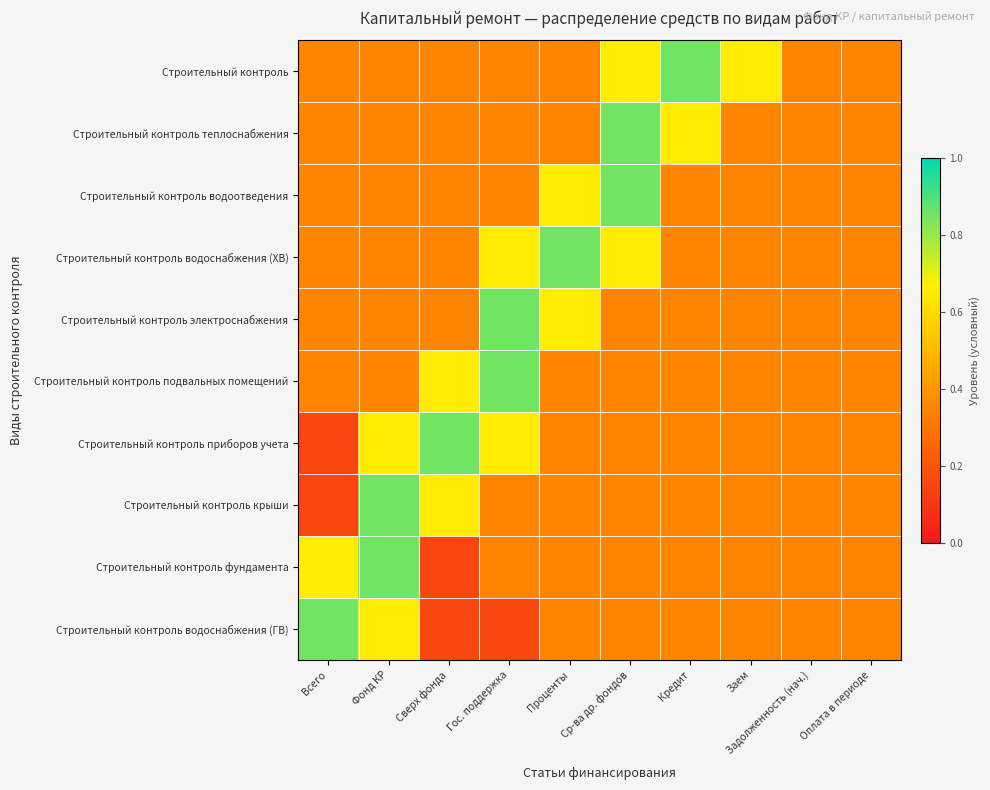

Reading left to right, list all the values displayed in this chart.

Строительный контроль: Всего=0.3	Фонд КР=0.3	Сверх фонда=0.3	Гос. поддержка=0.3	Проценты=0.3	Ср-ва др. фондов=0.7	Кредит=0.8	Заем=0.7	Задолженность (нач.)=0.3	Оплата в периоде=0.3
Строительный контроль теплоснабжения: Всего=0.3	Фонд КР=0.3	Сверх фонда=0.3	Гос. поддержка=0.3	Проценты=0.3	Ср-ва др. фондов=0.8	Кредит=0.7	Заем=0.3	Задолженность (нач.)=0.3	Оплата в периоде=0.3
Строительный контроль водоотведения: Всего=0.3	Фонд КР=0.3	Сверх фонда=0.3	Гос. поддержка=0.3	Проценты=0.7	Ср-ва др. фондов=0.8	Кредит=0.3	Заем=0.3	Задолженность (нач.)=0.3	Оплата в периоде=0.3
Строительный контроль водоснабжения (ХВ): Всего=0.3	Фонд КР=0.3	Сверх фонда=0.3	Гос. поддержка=0.7	Проценты=0.8	Ср-ва др. фондов=0.7	Кредит=0.3	Заем=0.3	Задолженность (нач.)=0.3	Оплата в периоде=0.3
Строительный контроль электроснабжения: Всего=0.3	Фонд КР=0.3	Сверх фонда=0.3	Гос. поддержка=0.8	Проценты=0.7	Ср-ва др. фондов=0.3	Кредит=0.3	Заем=0.3	Задолженность (нач.)=0.3	Оплата в периоде=0.3
Строительный контроль подвальных помещений: Всего=0.3	Фонд КР=0.3	Сверх фонда=0.7	Гос. поддержка=0.8	Проценты=0.3	Ср-ва др. фондов=0.3	Кредит=0.3	Заем=0.3	Задолженность (нач.)=0.3	Оплата в периоде=0.3
Строительный контроль приборов учета: Всего=0.1	Фонд КР=0.7	Сверх фонда=0.8	Гос. поддержка=0.7	Проценты=0.3	Ср-ва др. фондов=0.3	Кредит=0.3	Заем=0.3	Задолженность (нач.)=0.3	Оплата в периоде=0.3
Строительный контроль крыши: Всего=0.1	Фонд КР=0.8	Сверх фонда=0.7	Гос. поддержка=0.3	Проценты=0.3	Ср-ва др. фондов=0.3	Кредит=0.3	Заем=0.3	Задолженность (нач.)=0.3	Оплата в периоде=0.3
Строительный контроль фундамента: Всего=0.7	Фонд КР=0.8	Сверх фонда=0.1	Гос. поддержка=0.3	Проценты=0.3	Ср-ва др. фондов=0.3	Кредит=0.3	Заем=0.3	Задолженность (нач.)=0.3	Оплата в периоде=0.3
Строительный контроль водоснабжения (ГВ): Всего=0.8	Фонд КР=0.7	Сверх фонда=0.1	Гос. поддержка=0.1	Проценты=0.3	Ср-ва др. фондов=0.3	Кредит=0.3	Заем=0.3	Задолженность (нач.)=0.3	Оплата в периоде=0.3